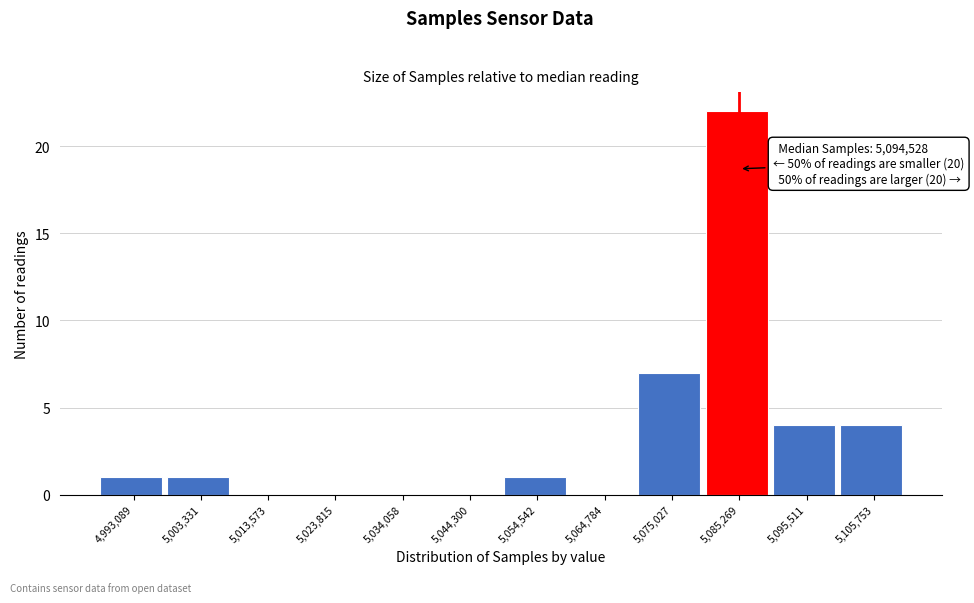

Reading left to right, extract all data points from this chart.

4,993,089=1	5,003,331=1	5,013,573=0	5,023,815=0	5,034,058=0	5,044,300=0	5,054,542=1	5,064,784=0	5,075,027=7	5,085,269=22	5,095,511=4	5,105,753=4